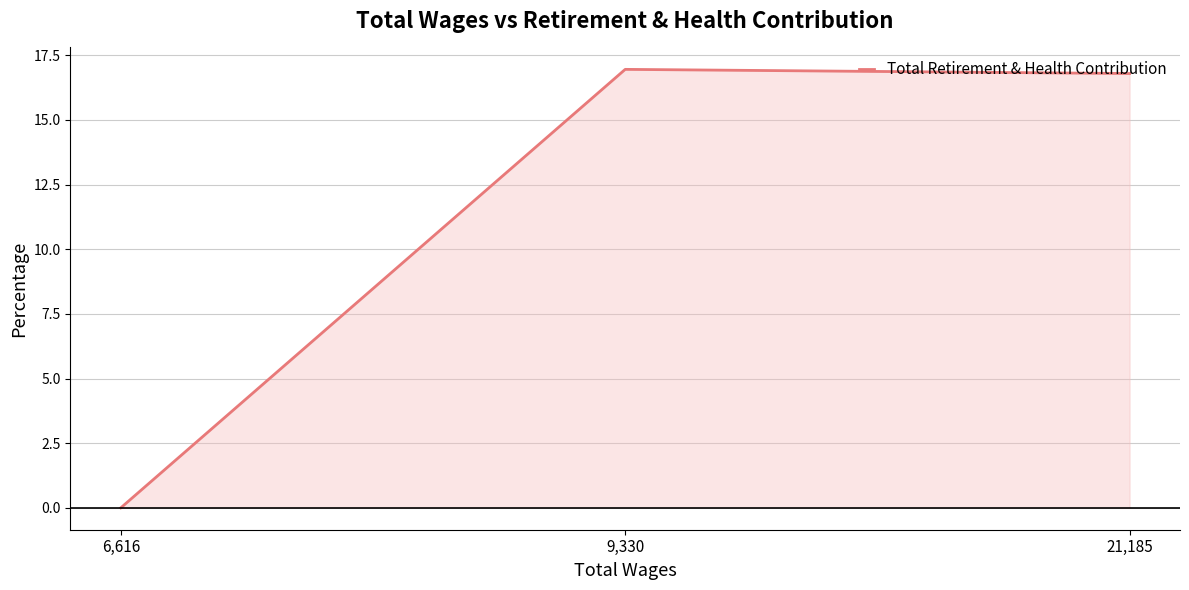

Where does the data first go above 16?

9,330